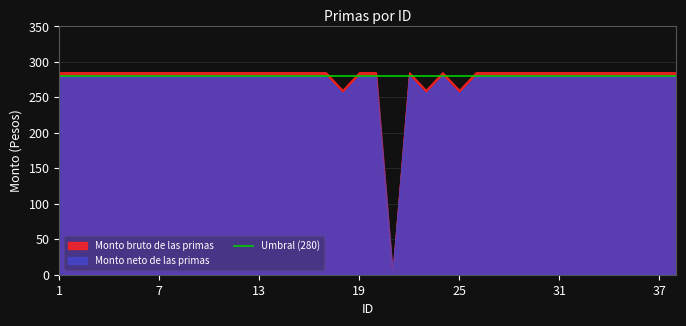

What is the value of the Monto bruto de las primas point at the 37th from the left?

285.0